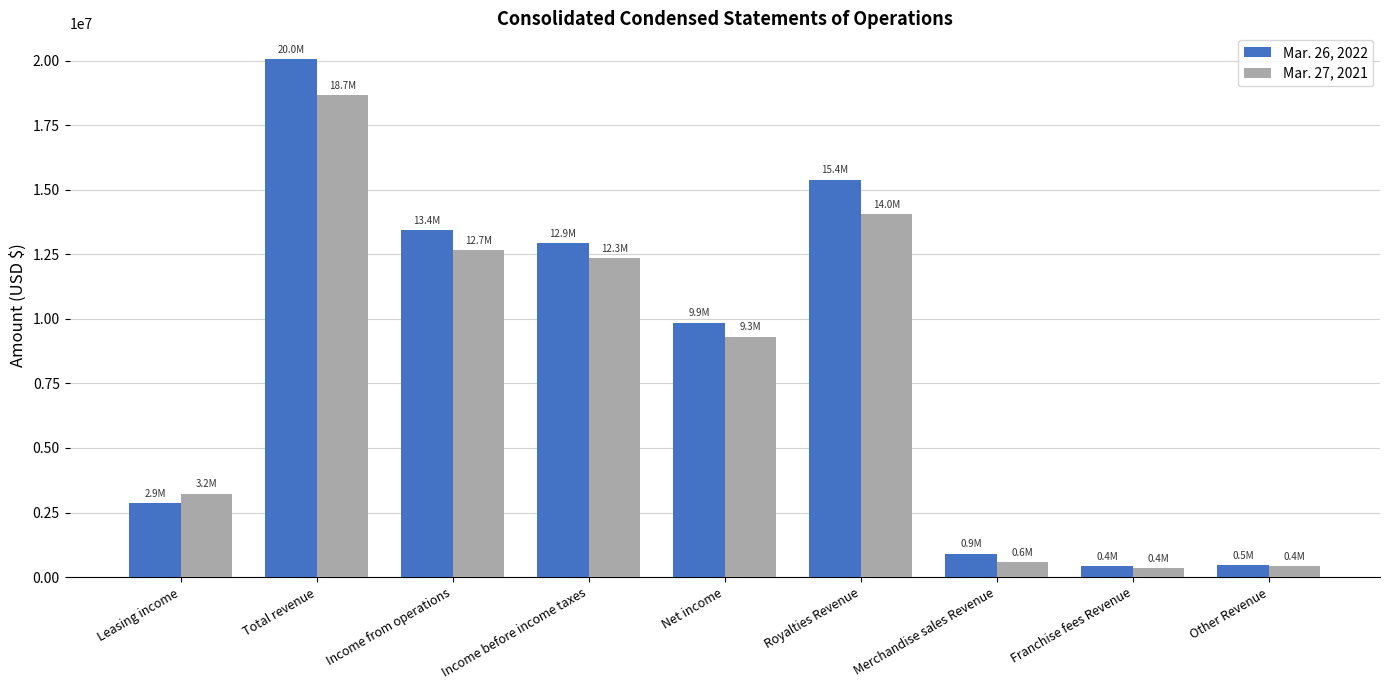

What is the difference between the Mar. 27, 2021 values at Income before income taxes and Franchise fees Revenue?

11986700